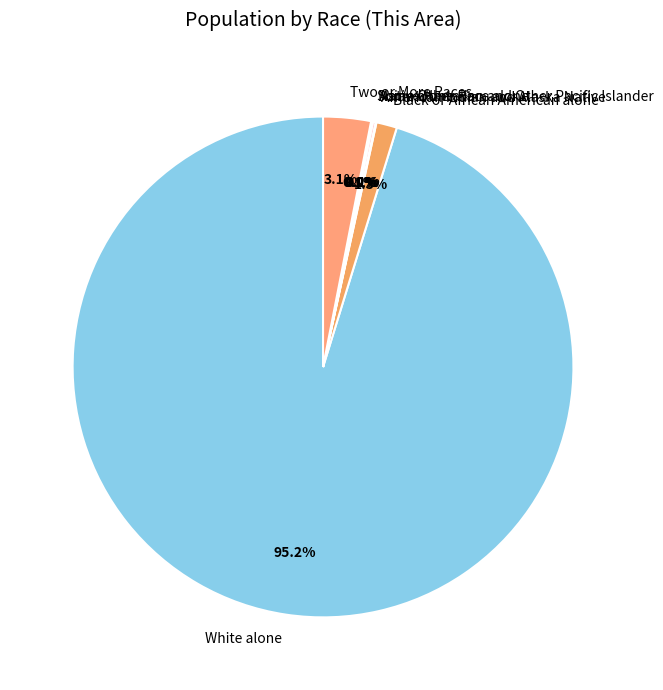

To the nearest percent, what is the combined percentage of Black or African American alone and American Indian and Alaska Native?

1%